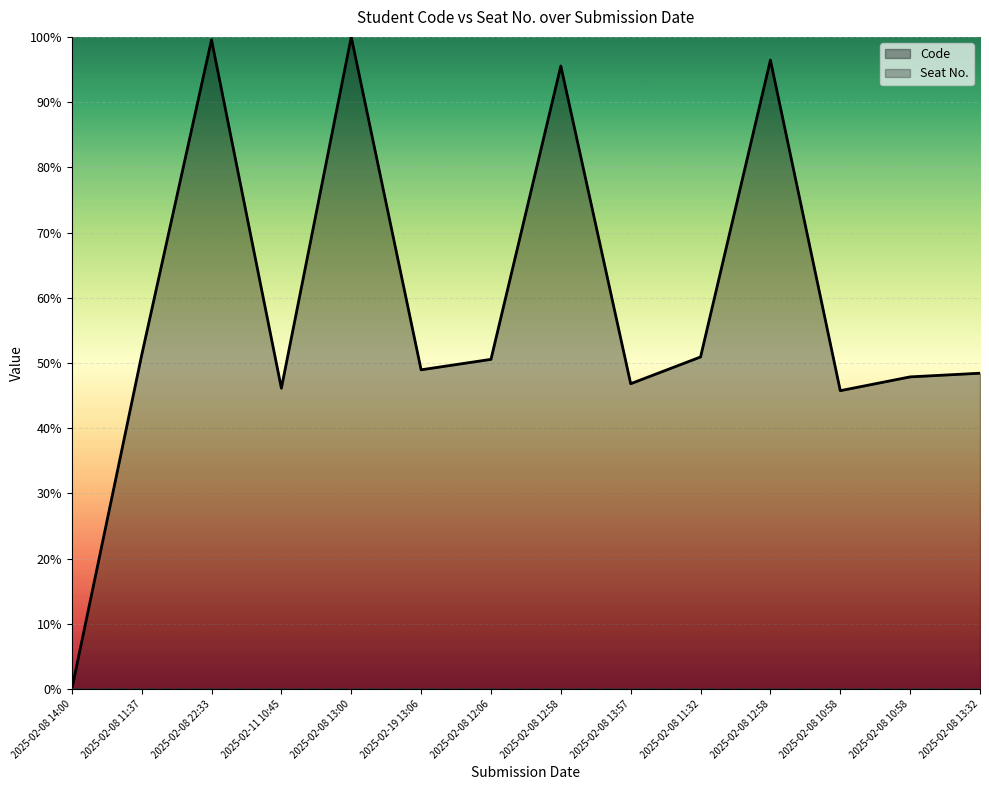

The value at 2025-02-19 13:06 is 49.0. True or false?

True